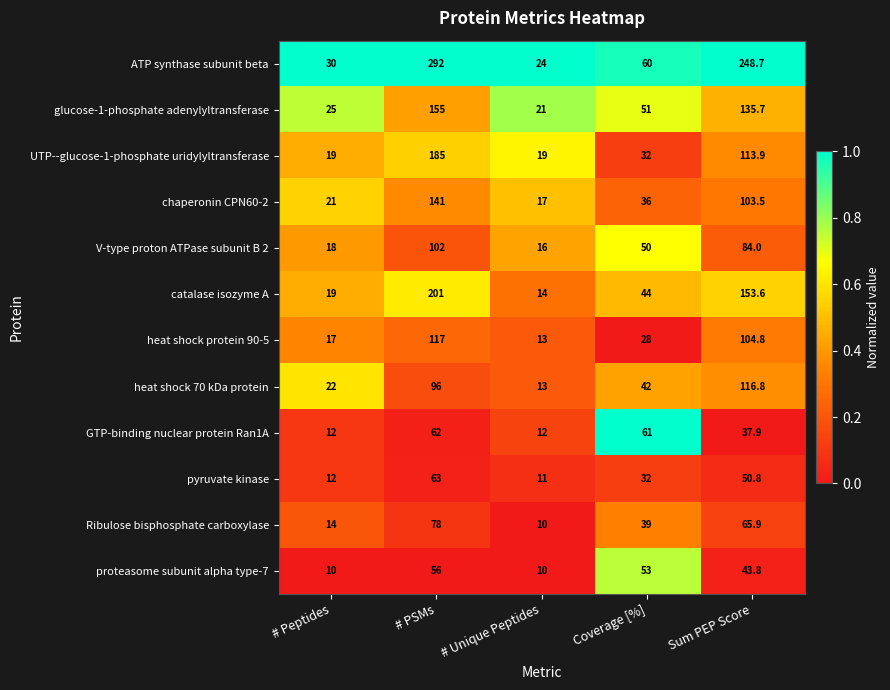

What is the total value across all series at Coverage [%]?

528.0